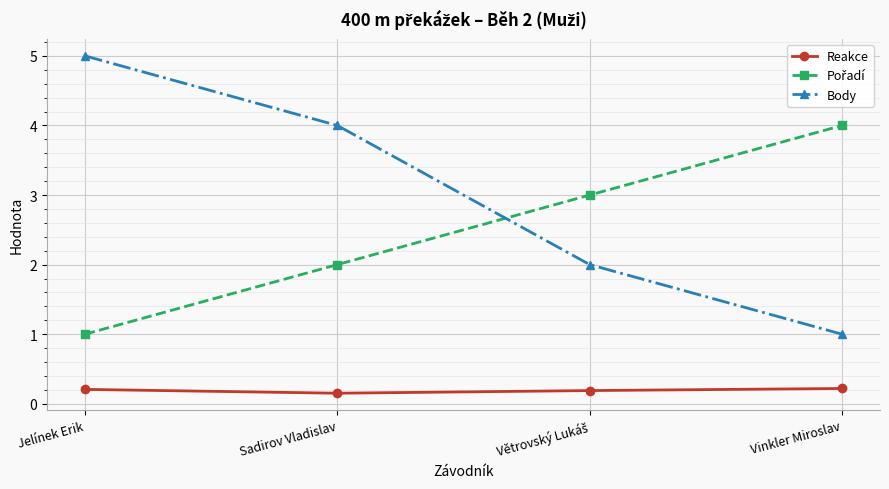

What is the difference between the maximum and minimum values in the Body series?

4.0